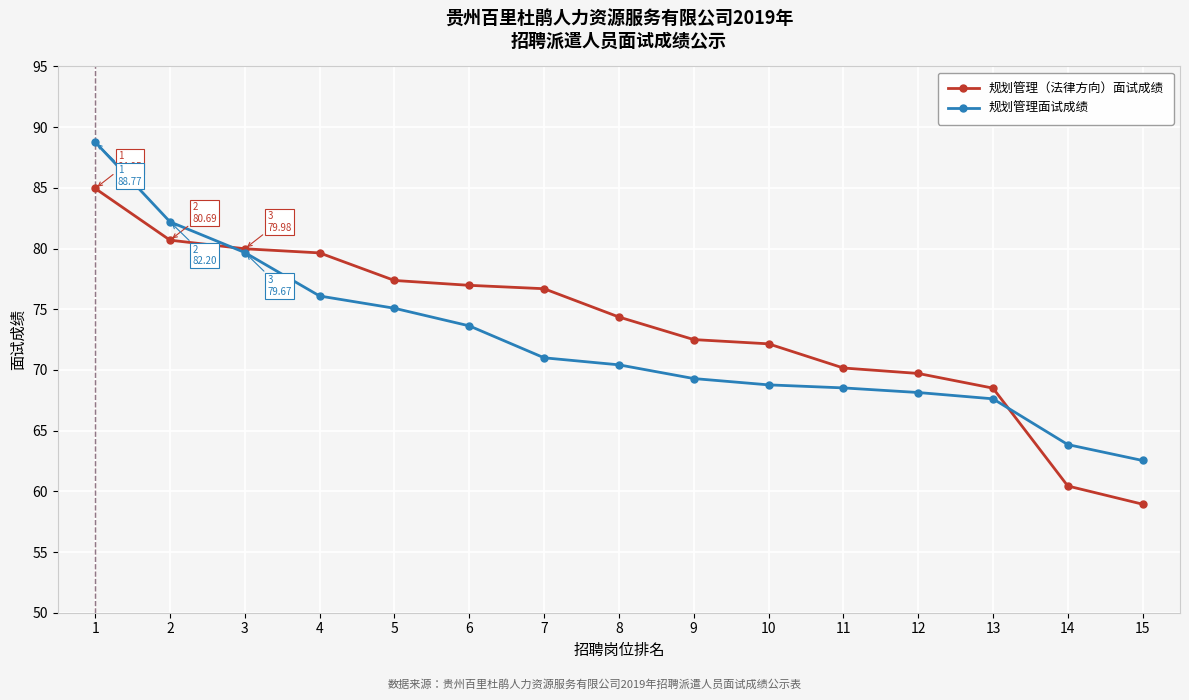

How many lines are shown in the chart?

2